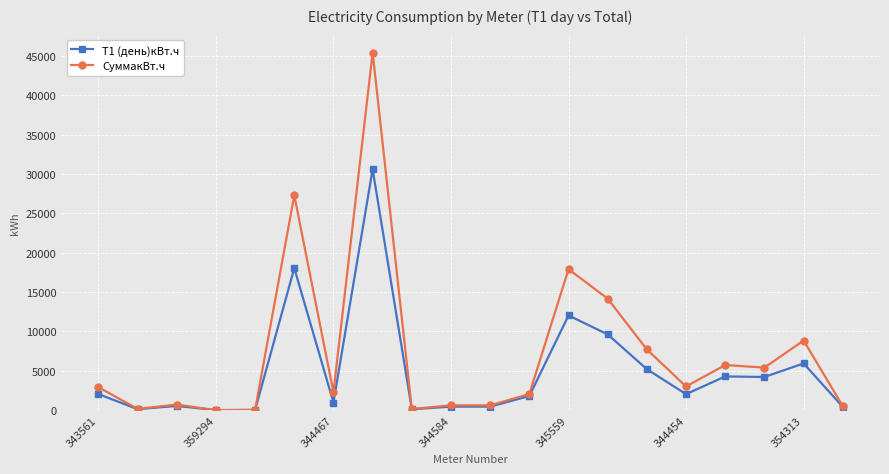

Rank the series by their average value, from highest to lowest.

СуммакВт.ч, Т1 (день)кВт.ч